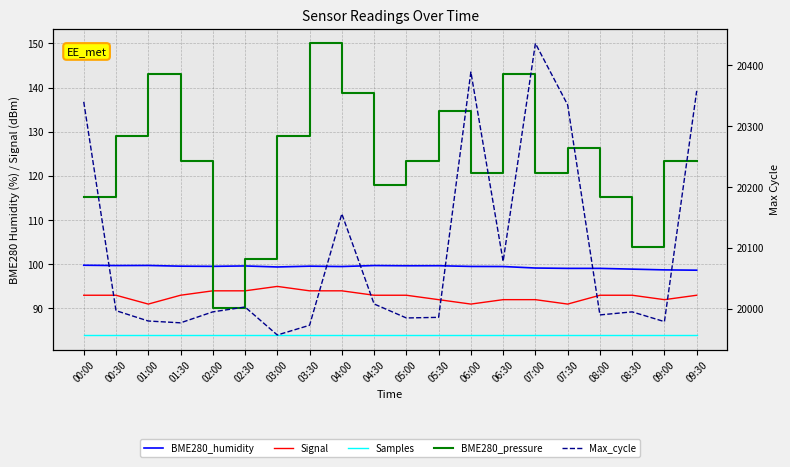

At which category does the chart reach its minimum across all series?

00:00